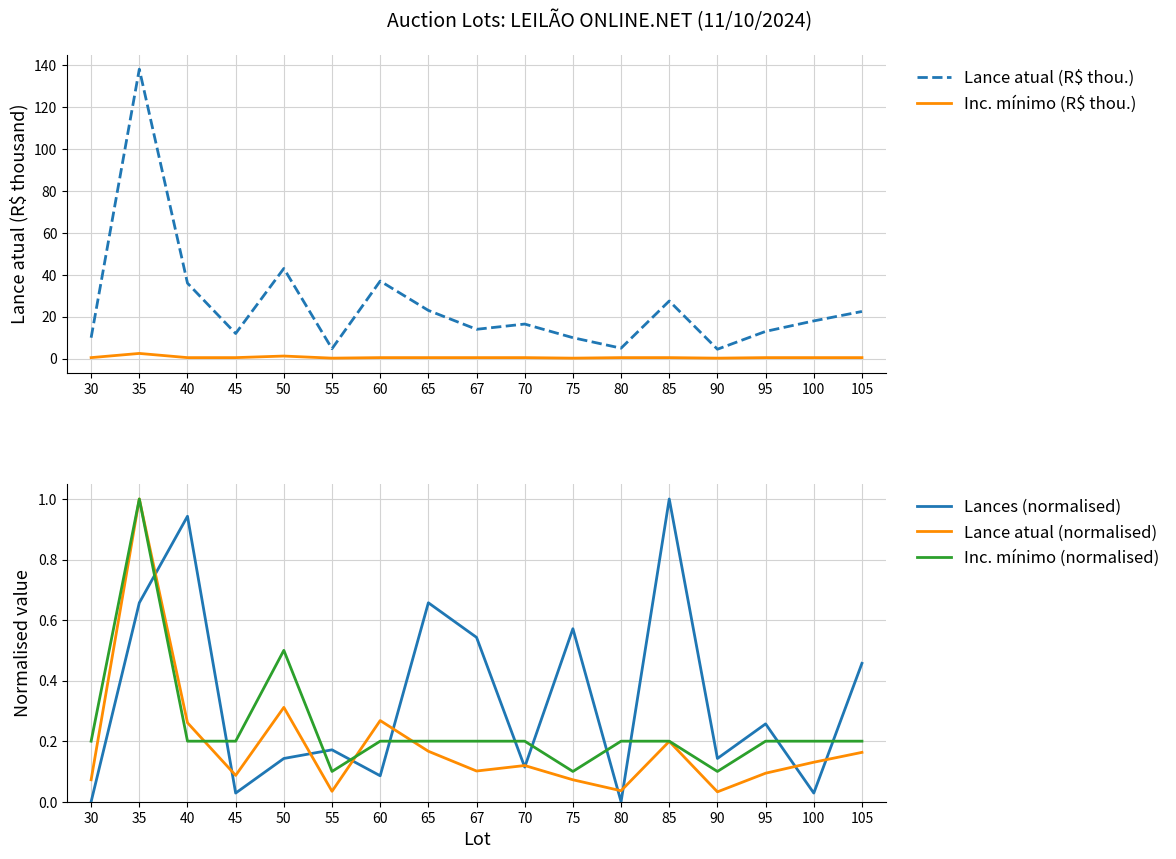

What is the value of the Lances (normalised) point at the 10th from the left?

0.1